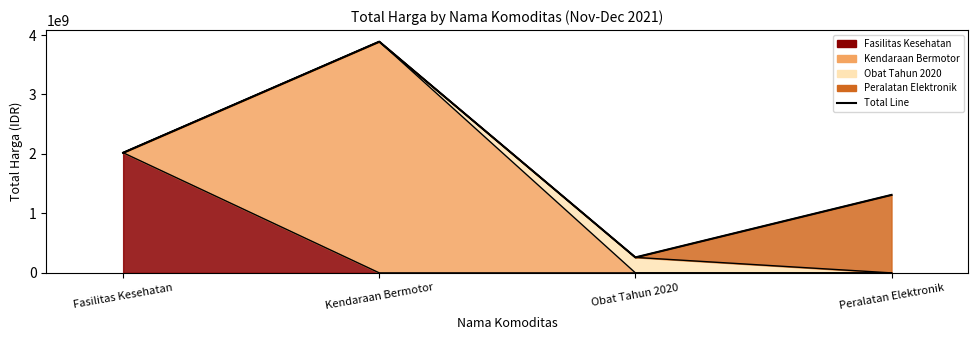

Count the number of categories in the chart.

4